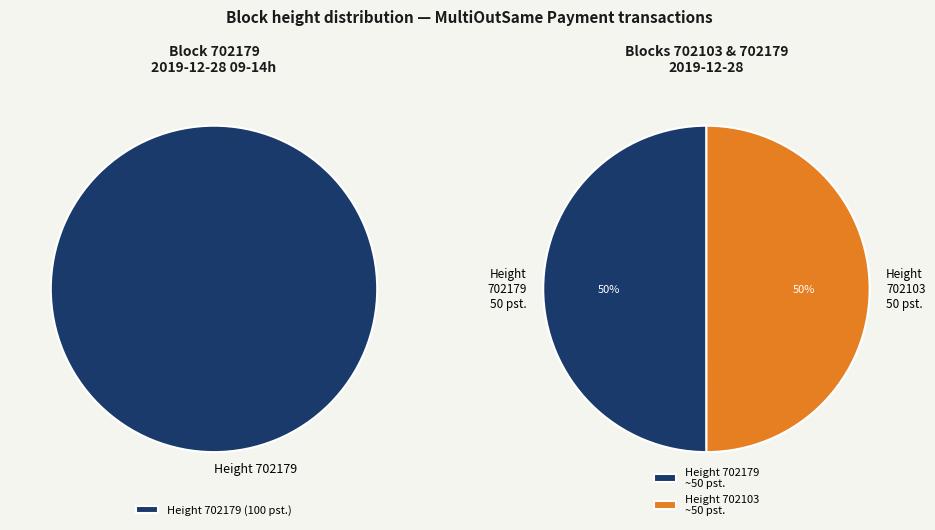

What is the ratio of the value at 702179 to the value at 702103?

1.0